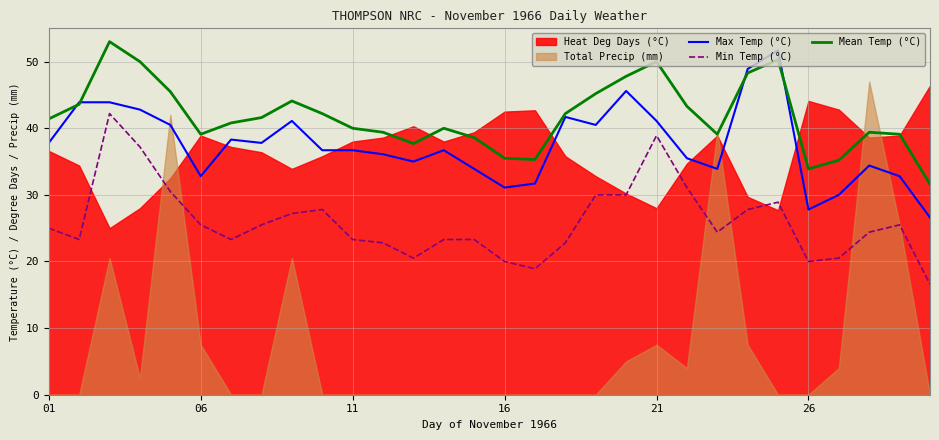

True or false: Max Temp (°C) has a value of 11.2 at 11.

False